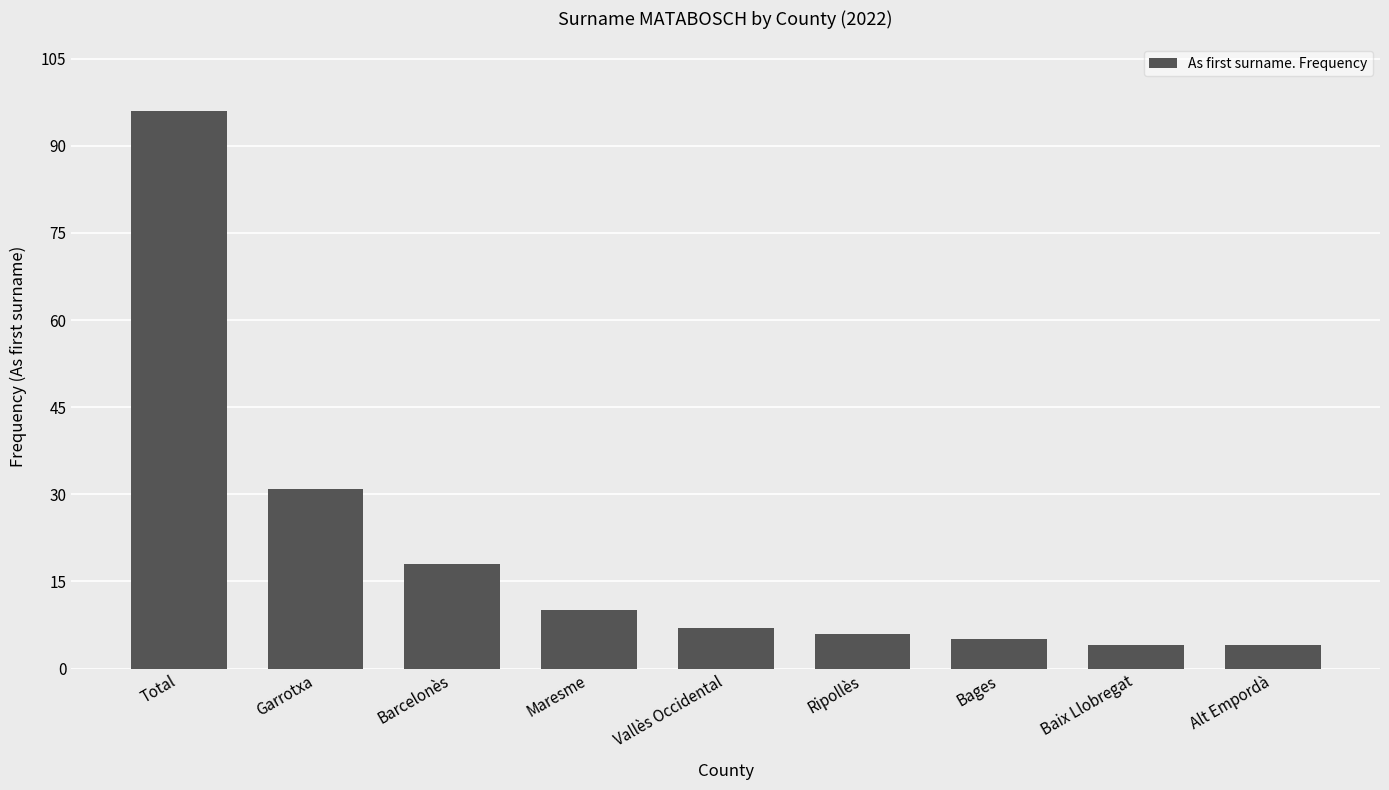

Which label corresponds to the largest value in the chart?

Total